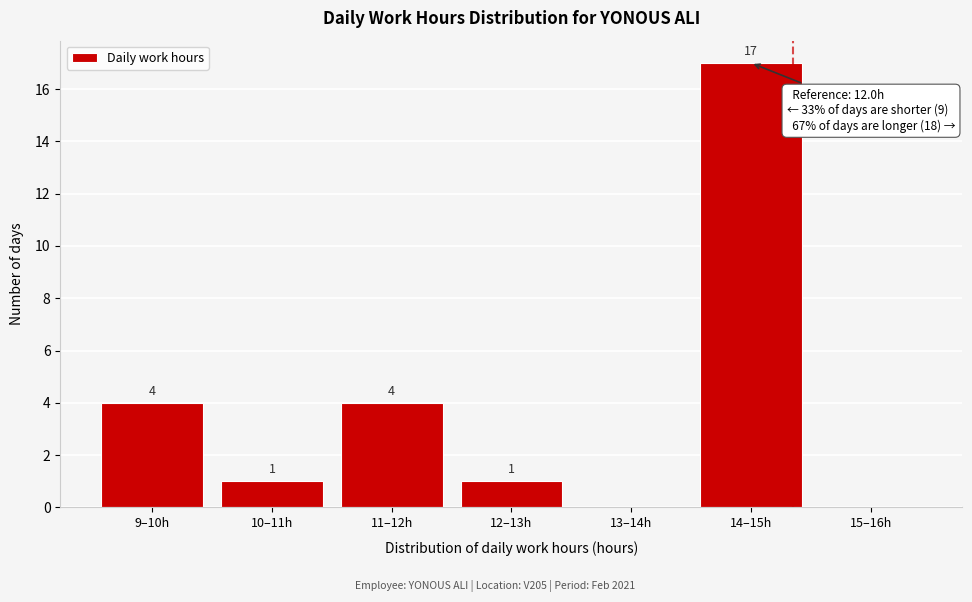

Reading left to right, list all the values displayed in this chart.

9–10h=4	10–11h=1	11–12h=4	12–13h=1	13–14h=0	14–15h=17	15–16h=0